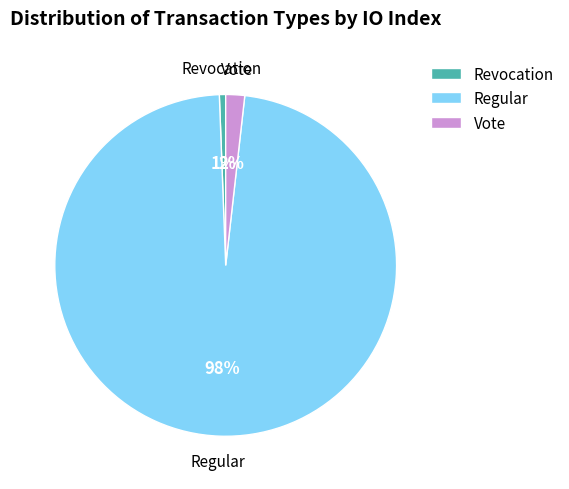

Rank the categories by value from lowest to highest.

Revocation, Vote, Regular